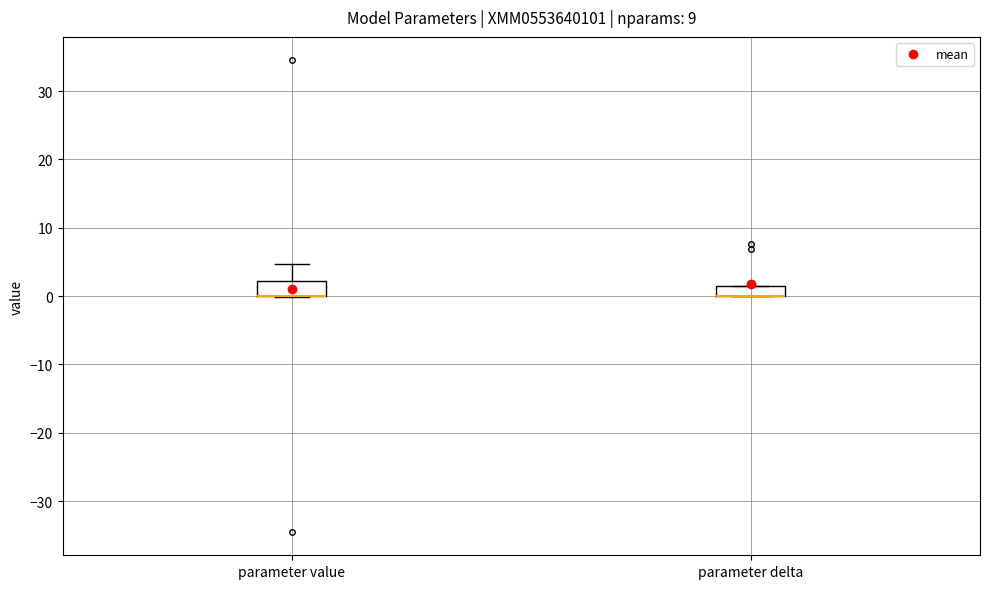

Where is the lower edge of the box for parameter delta on the y-axis? The values are not printed on the chart, so give them approximately, as read against the axis.

0